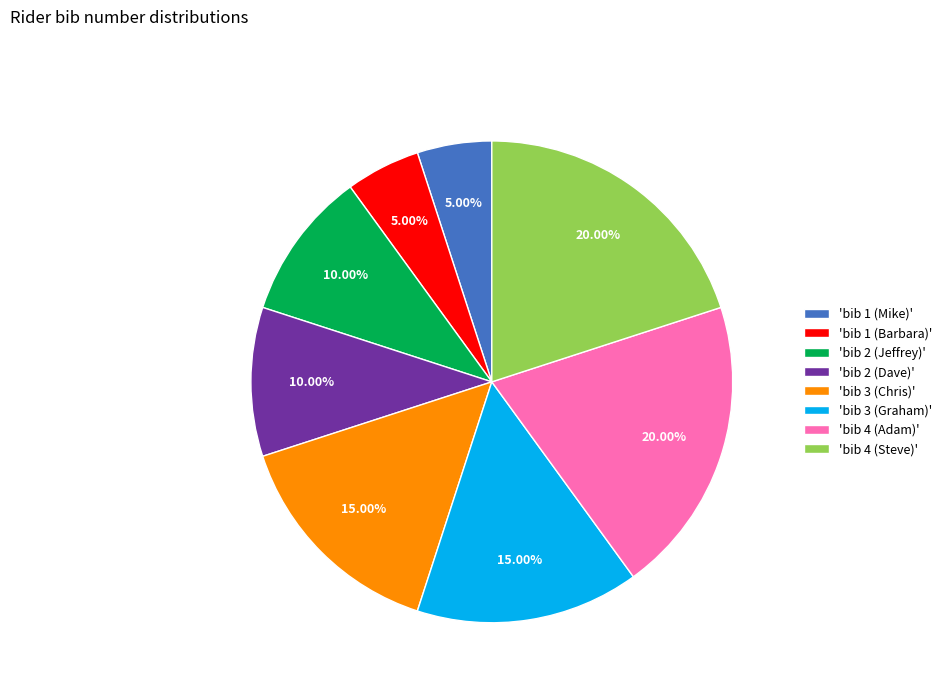

Is there a majority slice in this chart?

No